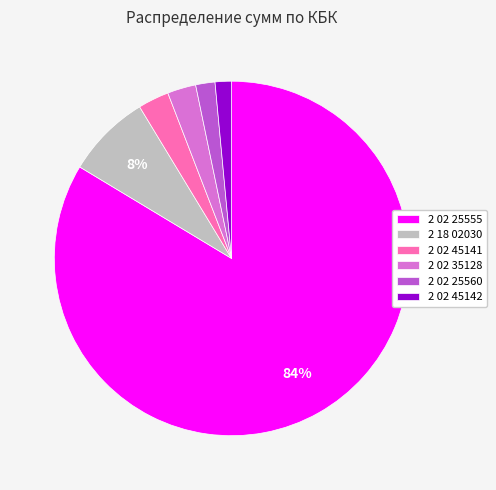

To the nearest percent, what is the difference between the largest and smallest slice percentages?

82%